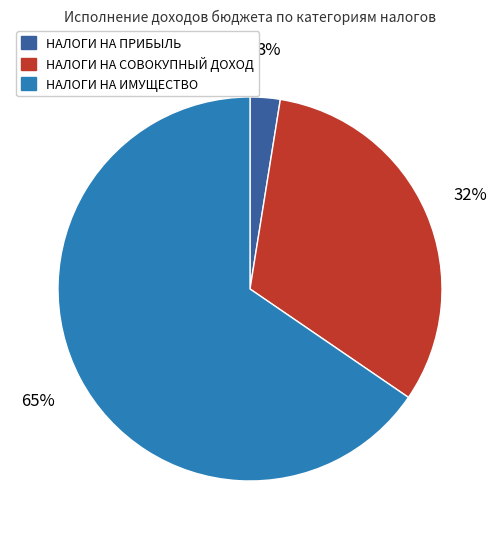

Count the number of slices in the pie.

3